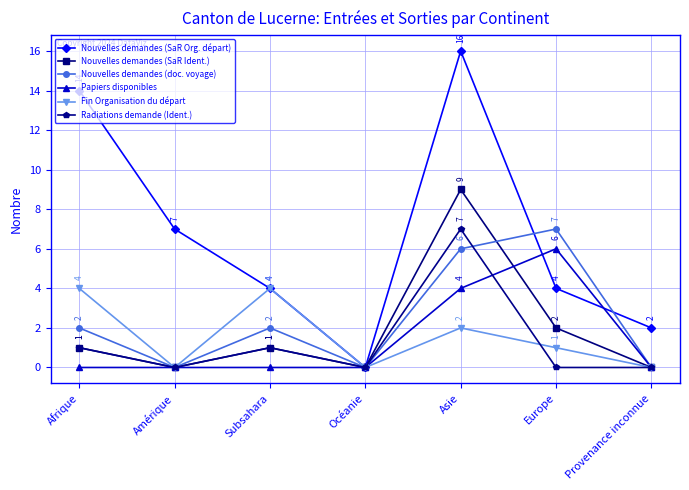

Read the Nouvelles demandes (doc. voyage) value at Europe.

7